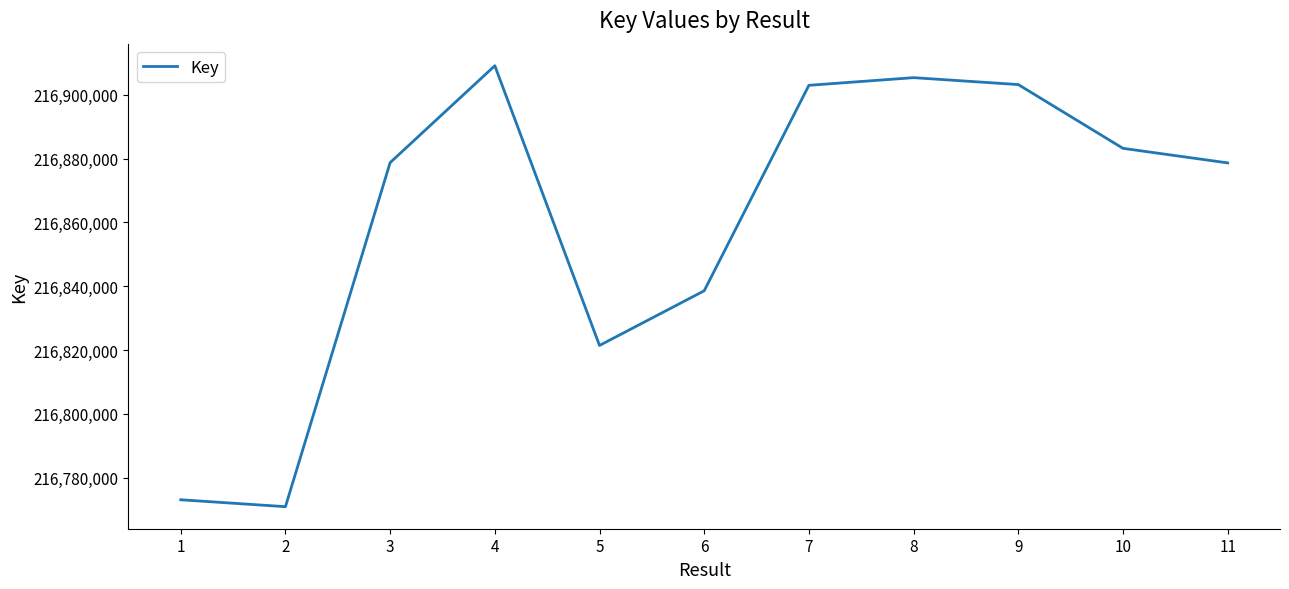

True or false: the data has more than 1 interior local peaks.

True